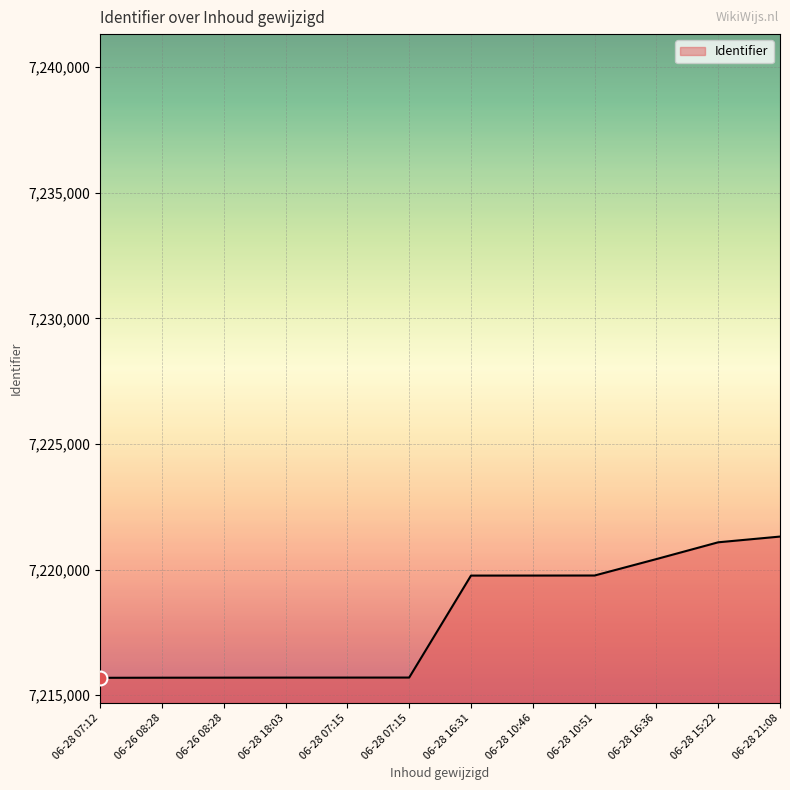

How many lines are shown in the chart?

1